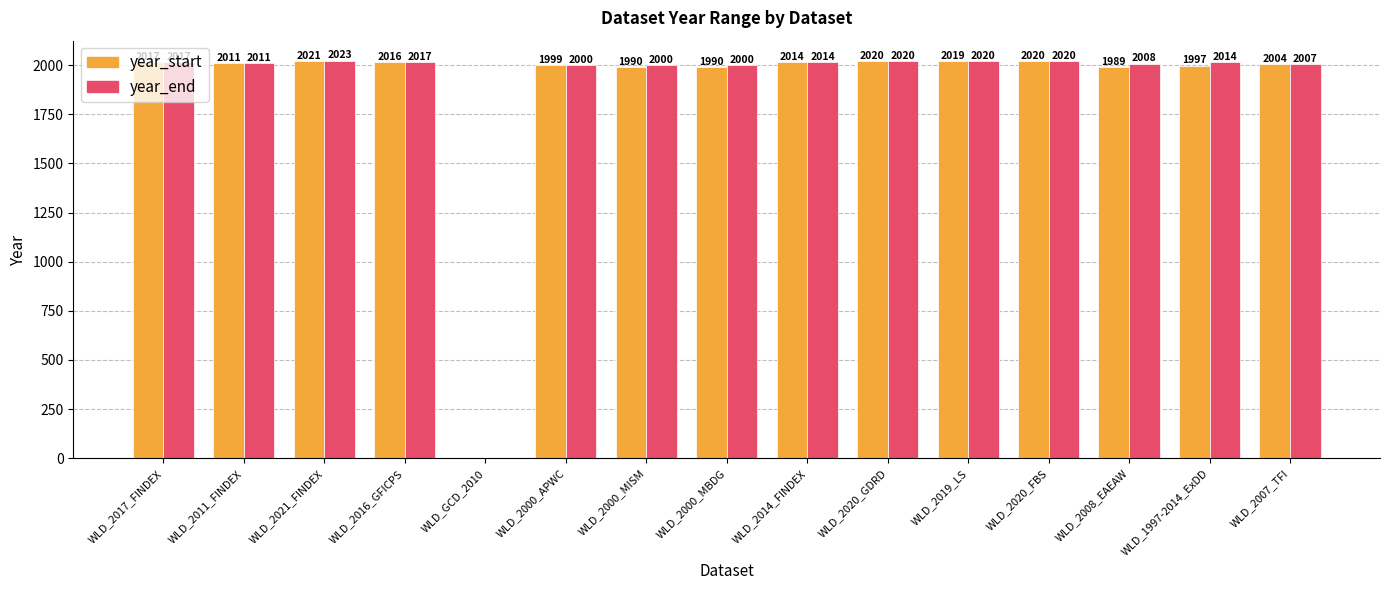

Are the bars horizontal?

No